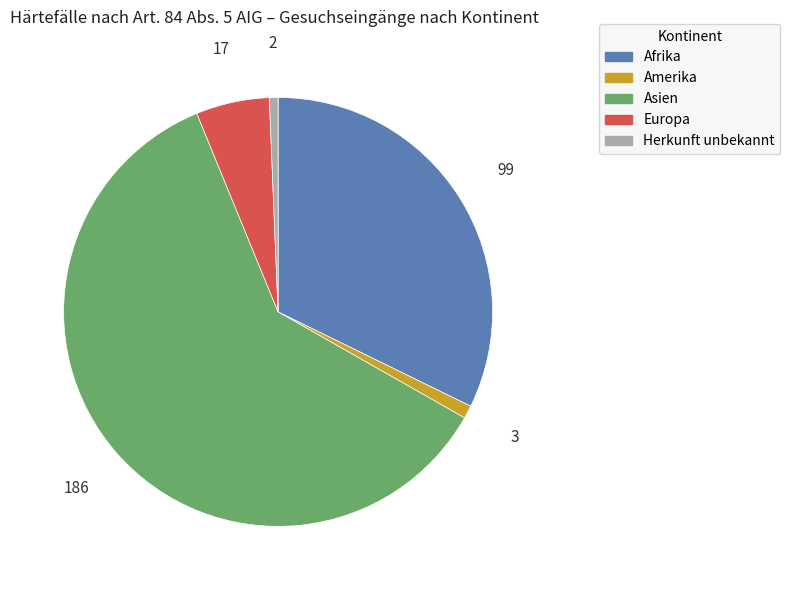

Does any single category account for the majority?

Yes